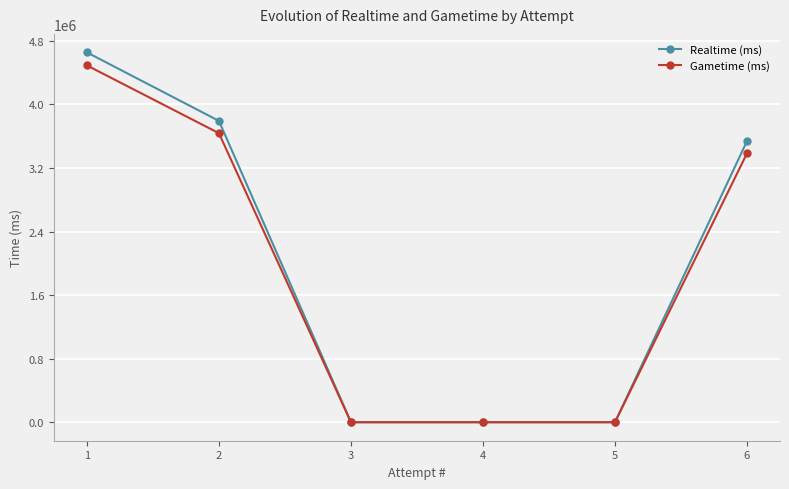

True or false: Gametime (ms) has more than 2 interior local peaks.

False